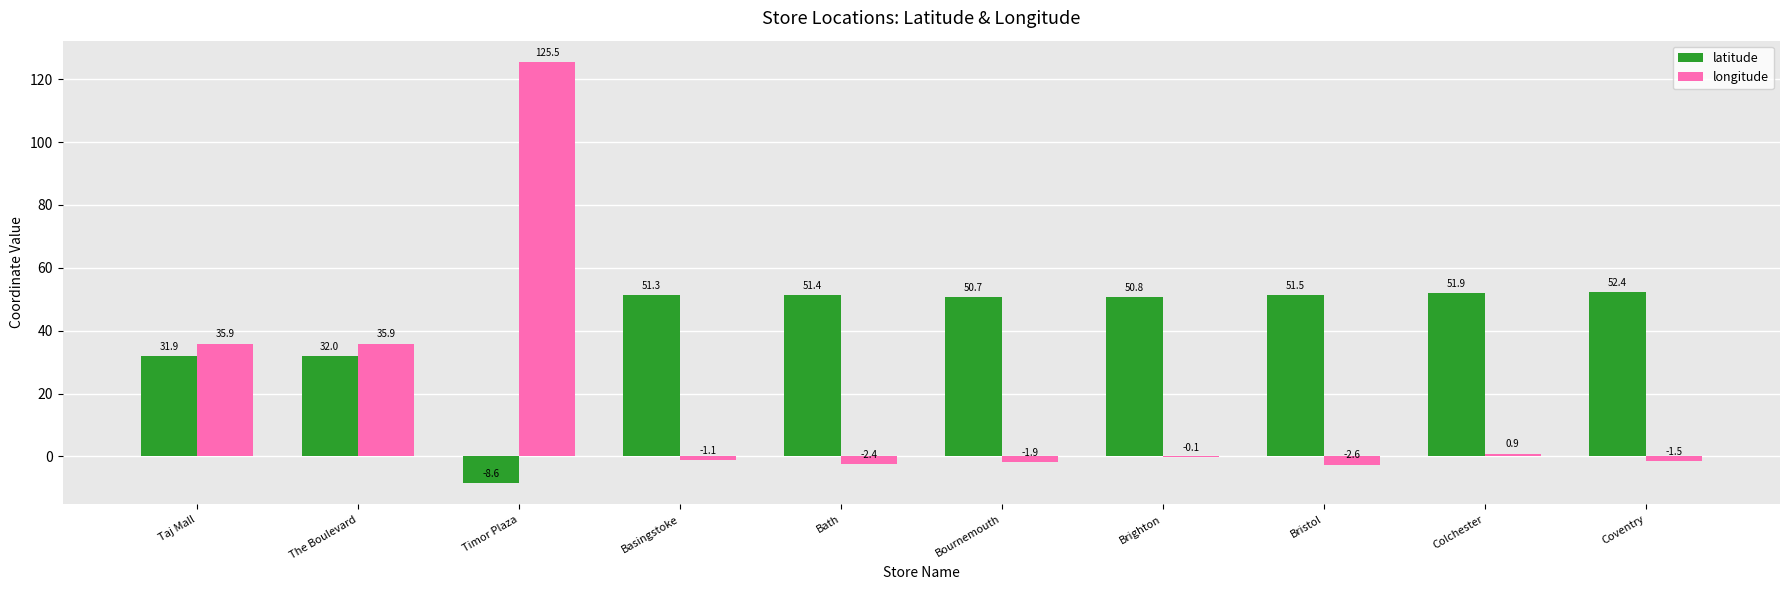

Between Basingstoke and Bournemouth, which series saw the biggest shift?

longitude